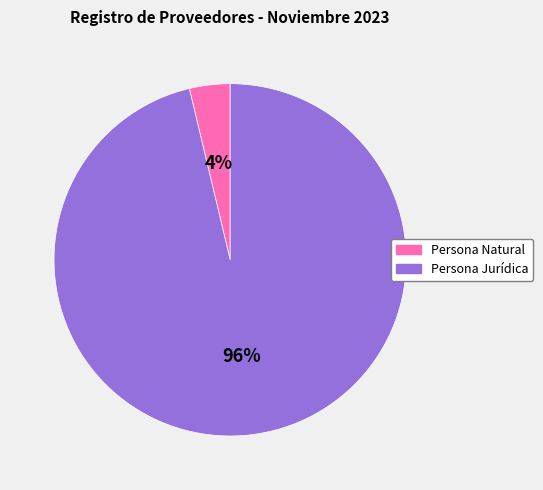

What percentage is the Persona Natural slice, to the nearest percent?

4%